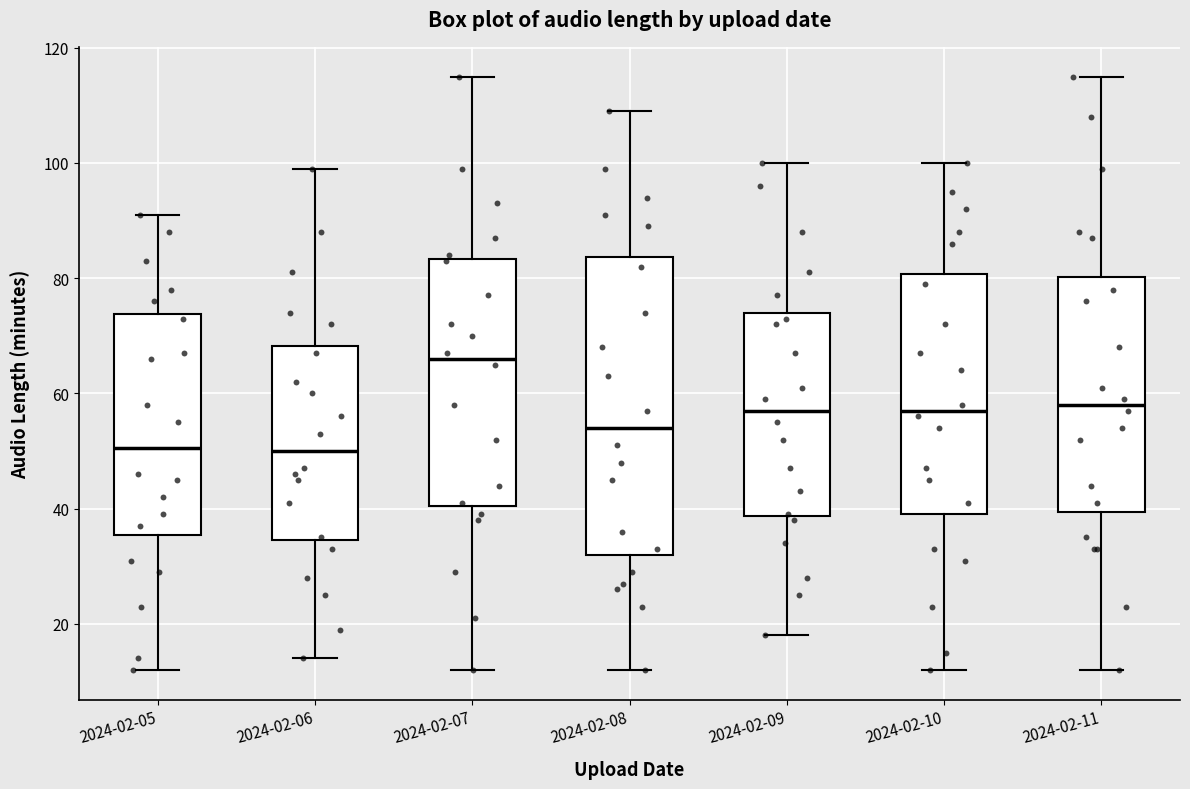

Reading left to right, read every box against the y-axis: the position of its median line, the range the box covers, and the ends of its whiskers. The values are not printed on the chart, so give them approximately, as read against the axis.

2024-02-05: median 50, box 36 to 74, whiskers 12 to 92
2024-02-06: median 50, box 34 to 68, whiskers 14 to 100
2024-02-07: median 66, box 40 to 84, whiskers 12 to 116
2024-02-08: median 54, box 32 to 84, whiskers 12 to 110
2024-02-09: median 58, box 38 to 74, whiskers 18 to 100
2024-02-10: median 58, box 40 to 80, whiskers 12 to 100
2024-02-11: median 58, box 40 to 80, whiskers 12 to 116